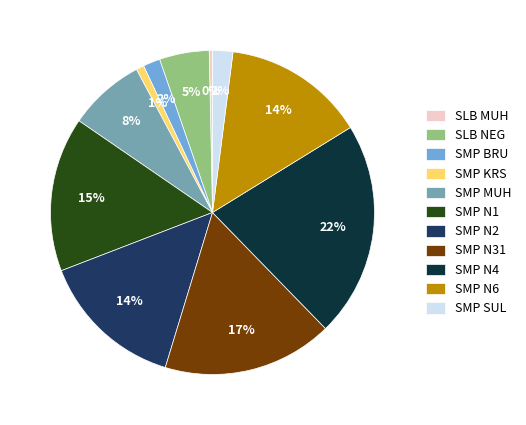

True or false: SMP BRU accounts for 2% of the total.

True